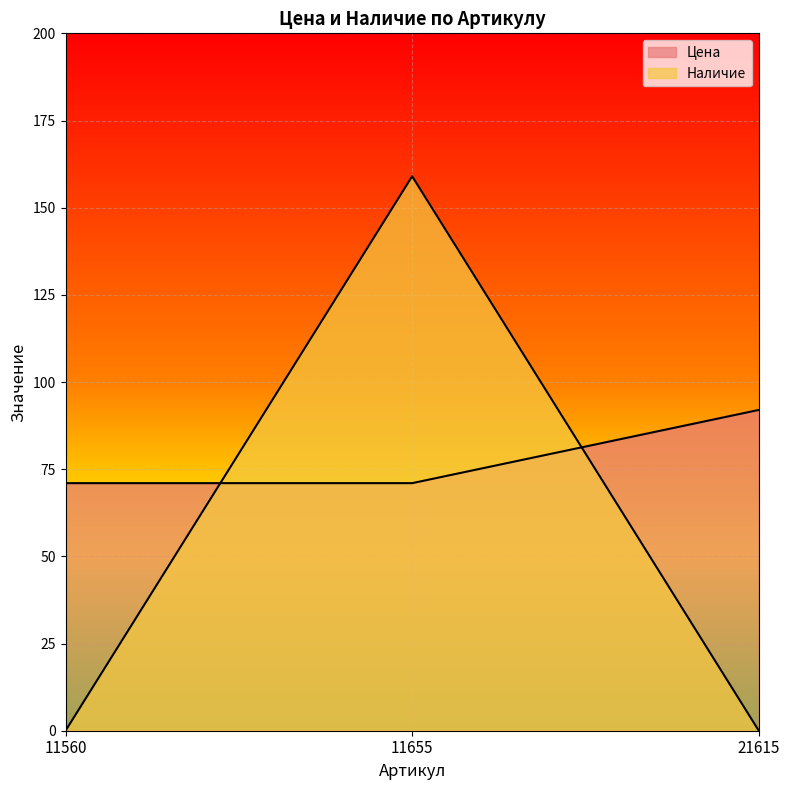

Which series has the largest total across all categories?

Цена